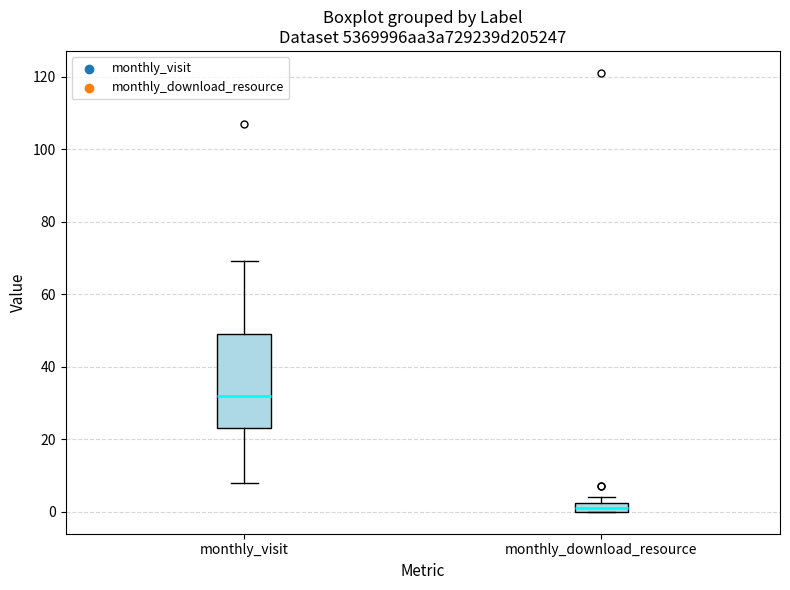

Which box has the highest median line?

monthly_visit